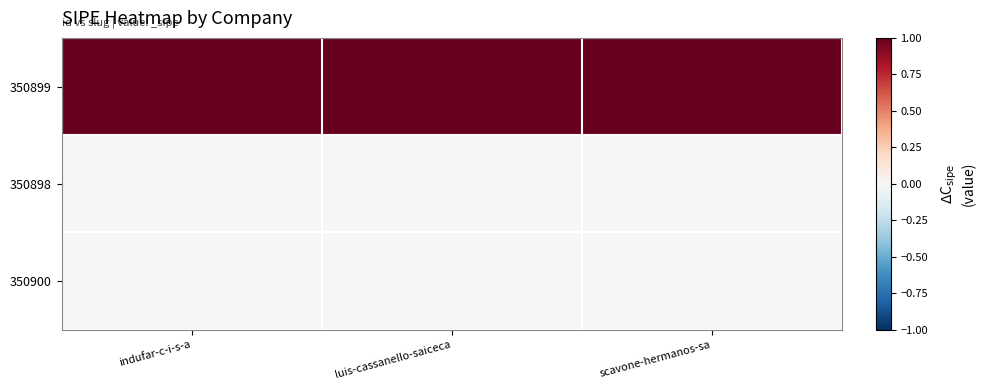

Reading left to right, transcribe all the data shown in this chart.

350899: indufar-c-i-s-a=1	luis-cassanello-saiceca=1	scavone-hermanos-sa=1
350898: indufar-c-i-s-a=0	luis-cassanello-saiceca=0	scavone-hermanos-sa=0
350900: indufar-c-i-s-a=0	luis-cassanello-saiceca=0	scavone-hermanos-sa=0